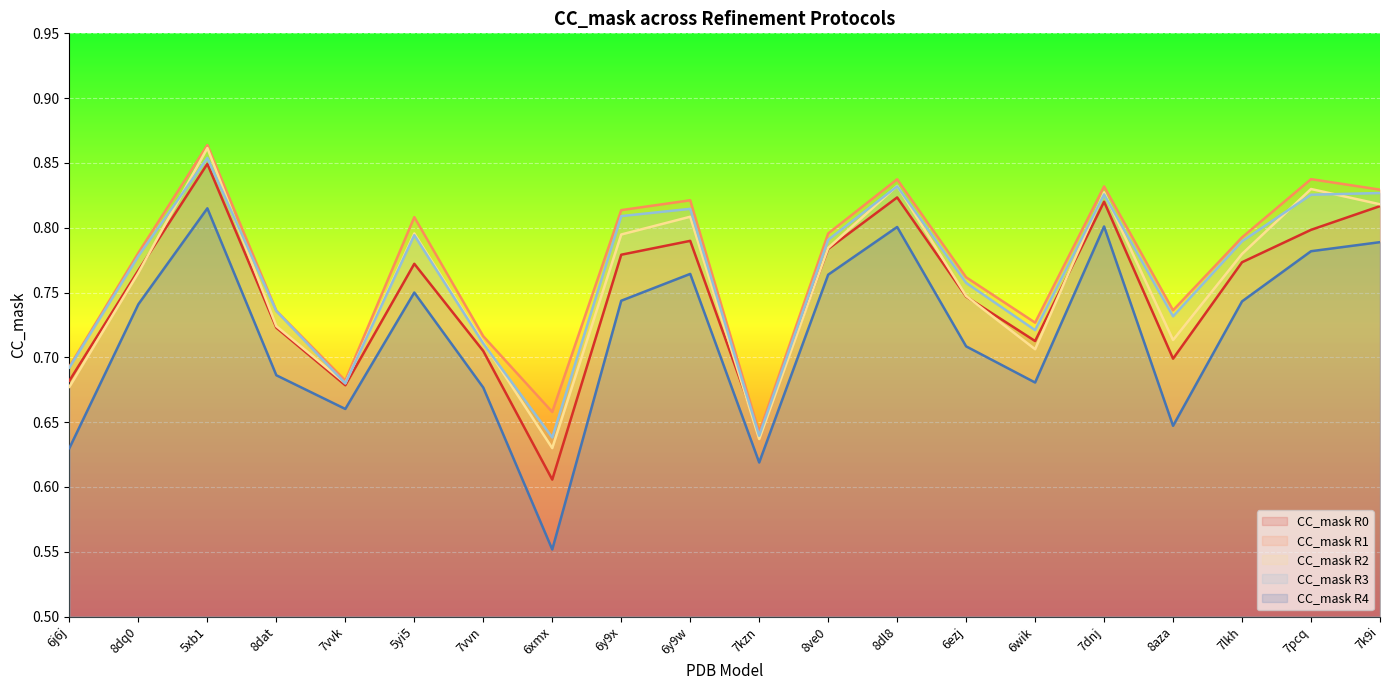

What is the sum of the CC_mask R4 values at 6y9w and 7lkh?

1.5